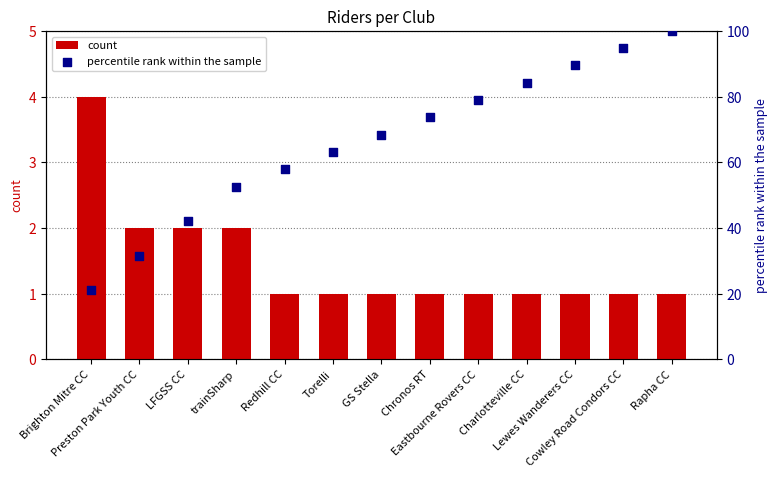

Is the value of count at Cowley Road Condors CC greater than the value of percentile rank within the sample at Preston Park Youth CC?

No